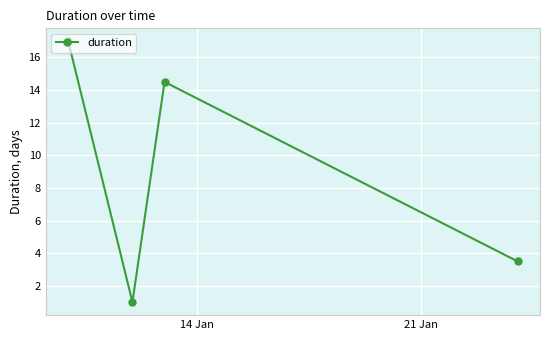

What is the average value?

9.0